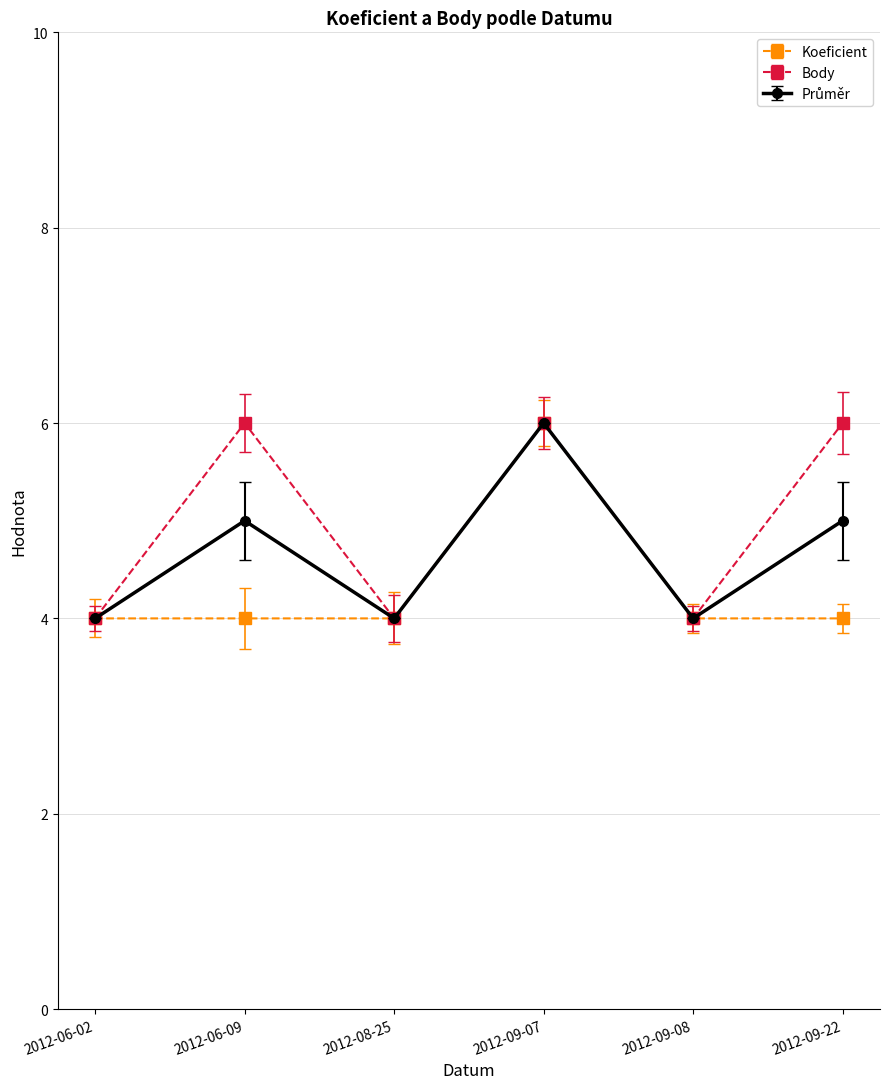

True or false: Body has a value of 3 at 2012-06-02.

False